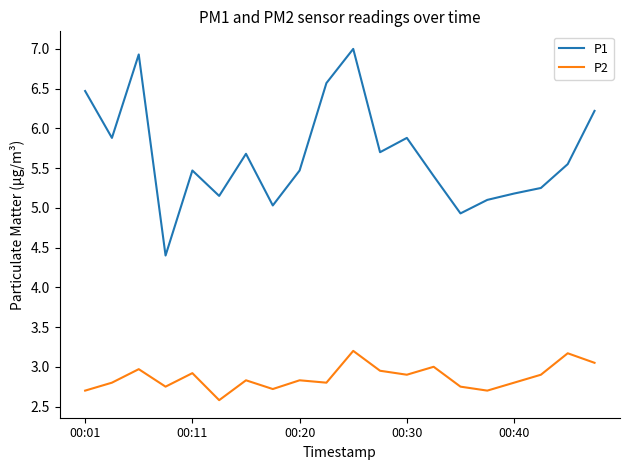

In P1, how many points are higher than both neighbors (excluding endpoints)?

5